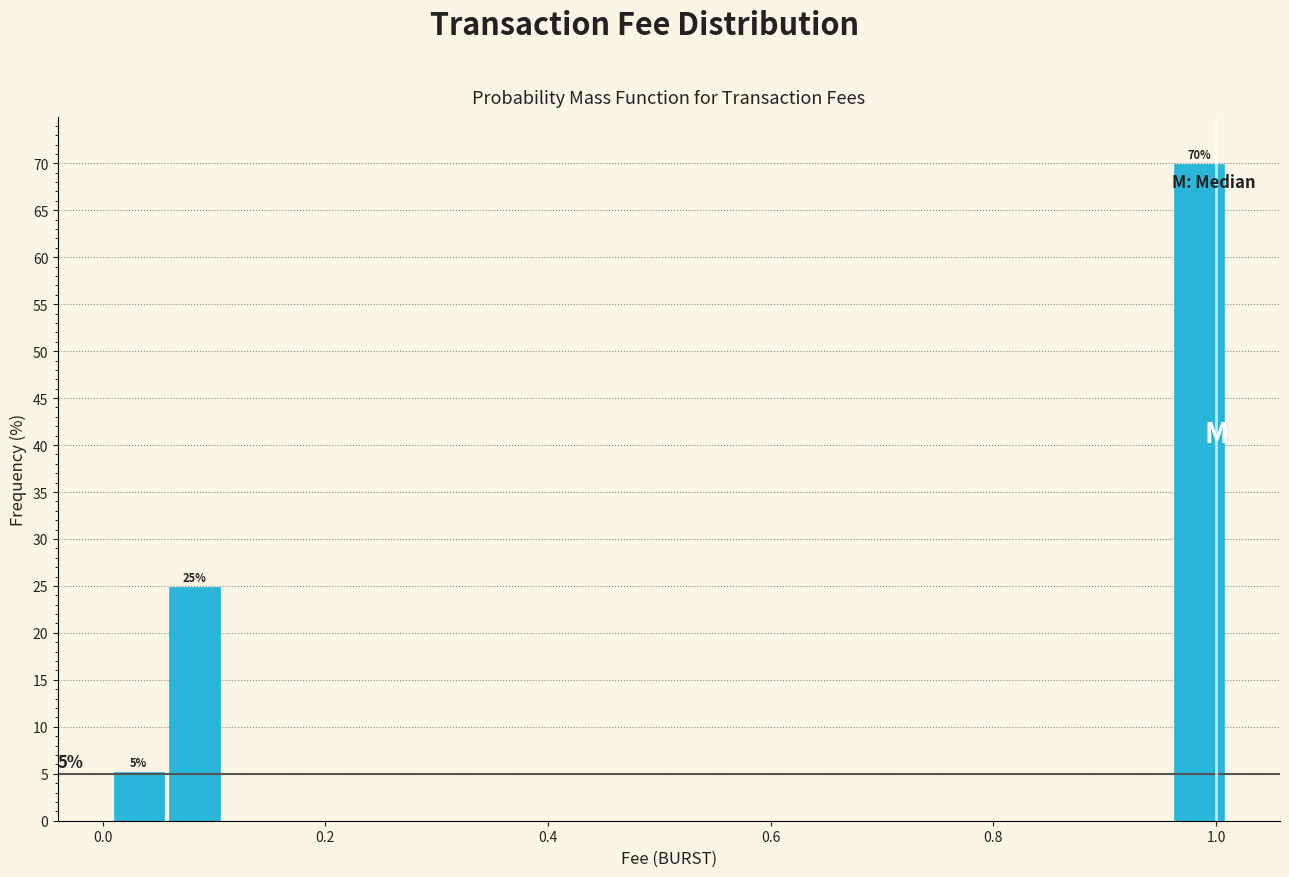

Read against the x-axis, roughly where is the centre of the tallest bar?

0.98